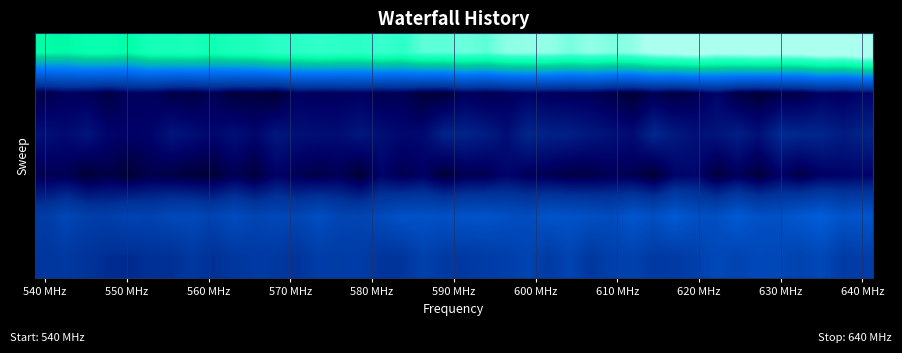

Which category has the highest value across all series?

640 MHz